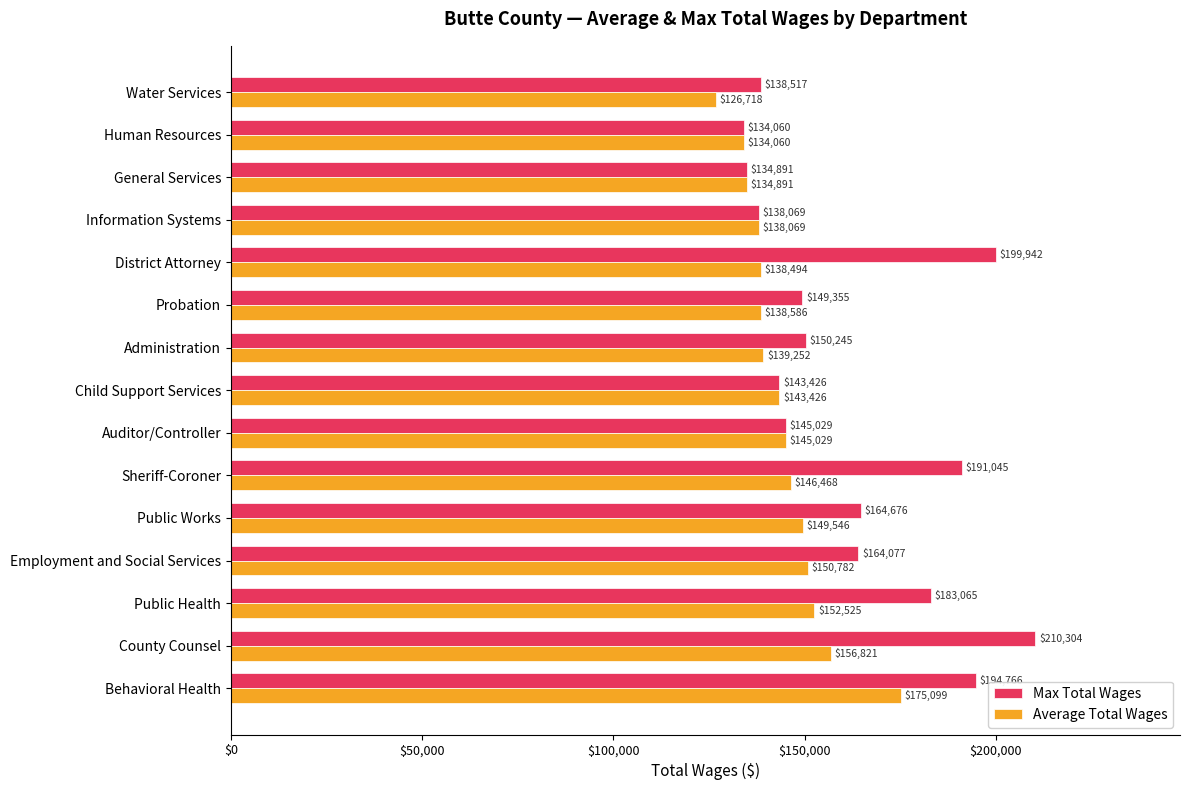

The value of Average Total Wages at Employment and Social Services is 268079.0. True or false?

False